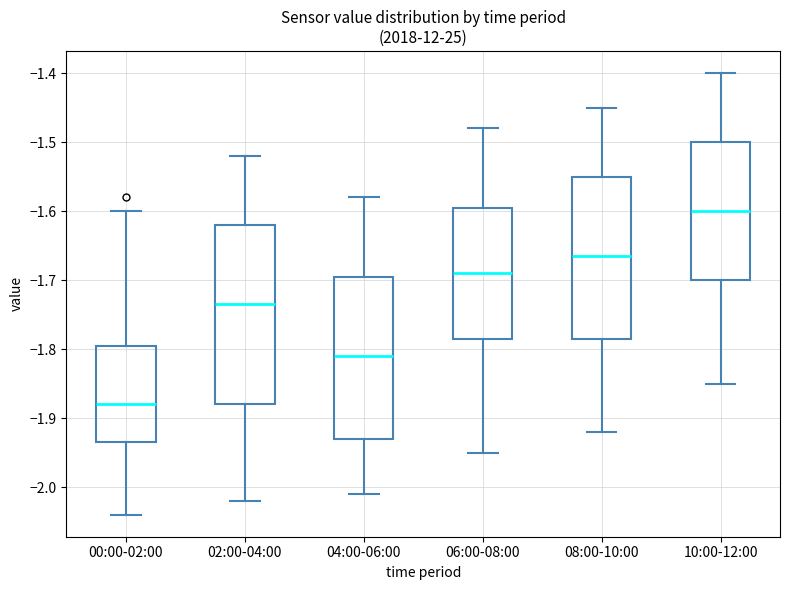

Reading left to right, read every box against the y-axis: the position of its median line, the range the box covers, and the ends of its whiskers. The values are not printed on the chart, so give them approximately, as read against the axis.

00:00-02:00: median -1.88, box -1.93 to -1.79, whiskers -2.04 to -1.60
02:00-04:00: median -1.73, box -1.88 to -1.62, whiskers -2.02 to -1.52
04:00-06:00: median -1.81, box -1.93 to -1.69, whiskers -2.01 to -1.58
06:00-08:00: median -1.69, box -1.78 to -1.59, whiskers -1.95 to -1.48
08:00-10:00: median -1.66, box -1.78 to -1.55, whiskers -1.92 to -1.45
10:00-12:00: median -1.60, box -1.70 to -1.50, whiskers -1.85 to -1.40